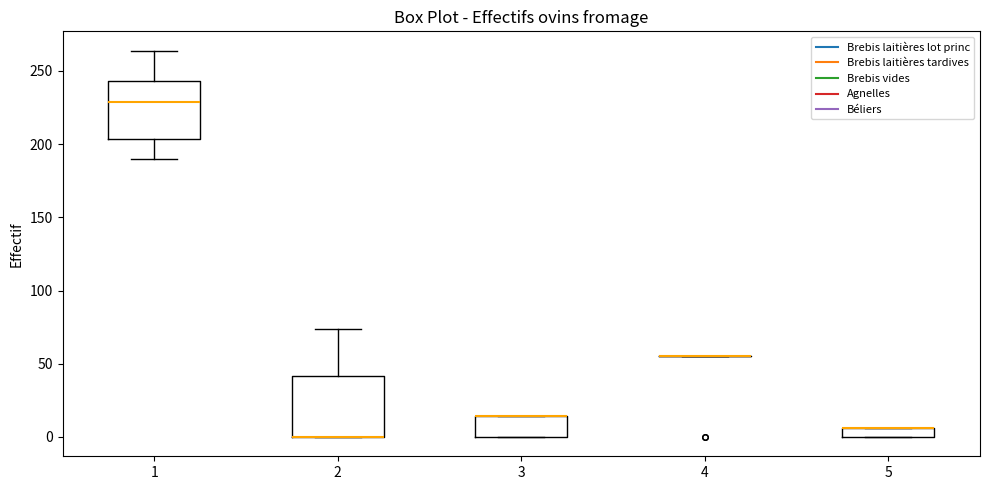

Where is the upper edge of the box at x = 3 on the y-axis? The values are not printed on the chart, so give them approximately, as read against the axis.

15